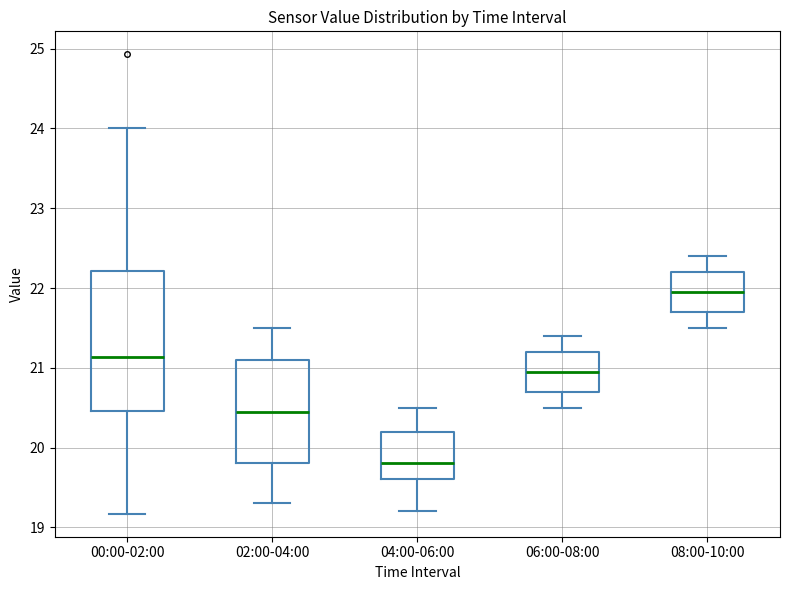

Reading left to right, transcribe this box plot: for each box, give where its median line is, the range the box spans, and where its two whiskers end, as read against the y-axis. The values are not printed on the chart, so give them approximately, as read against the axis.

00:00-02:00: median 21.1, box 20.5 to 22.2, whiskers 19.2 to 24.0
02:00-04:00: median 20.5, box 19.8 to 21.1, whiskers 19.3 to 21.5
04:00-06:00: median 19.8, box 19.6 to 20.2, whiskers 19.2 to 20.5
06:00-08:00: median 21.0, box 20.7 to 21.2, whiskers 20.5 to 21.4
08:00-10:00: median 22.0, box 21.7 to 22.2, whiskers 21.5 to 22.4